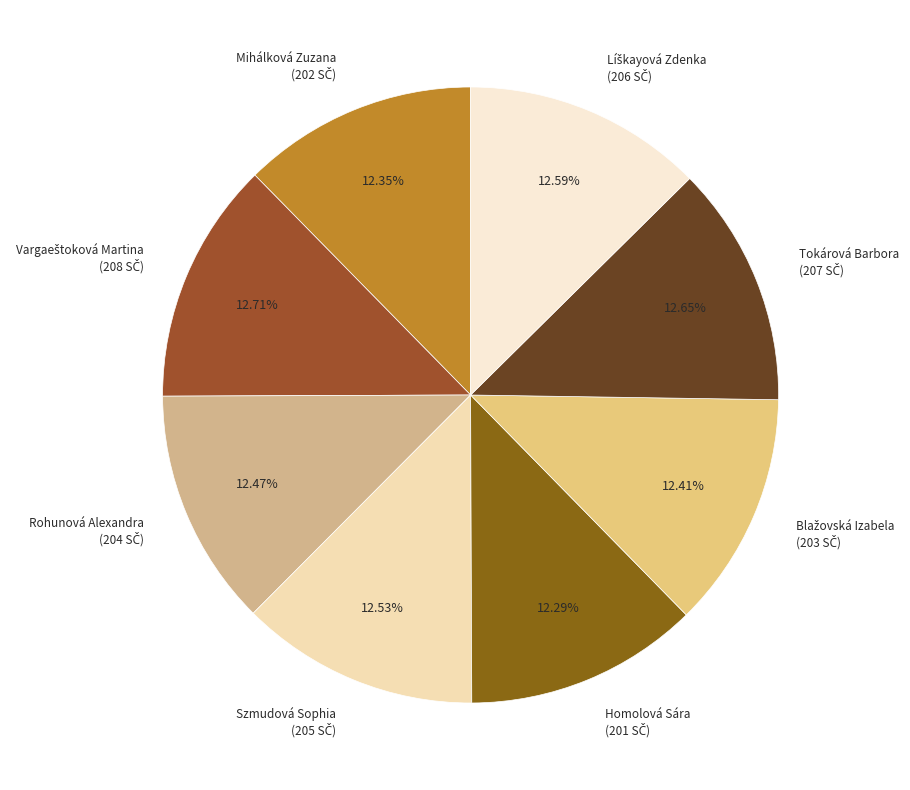

Is there any slice that represents more than half of the pie?

No